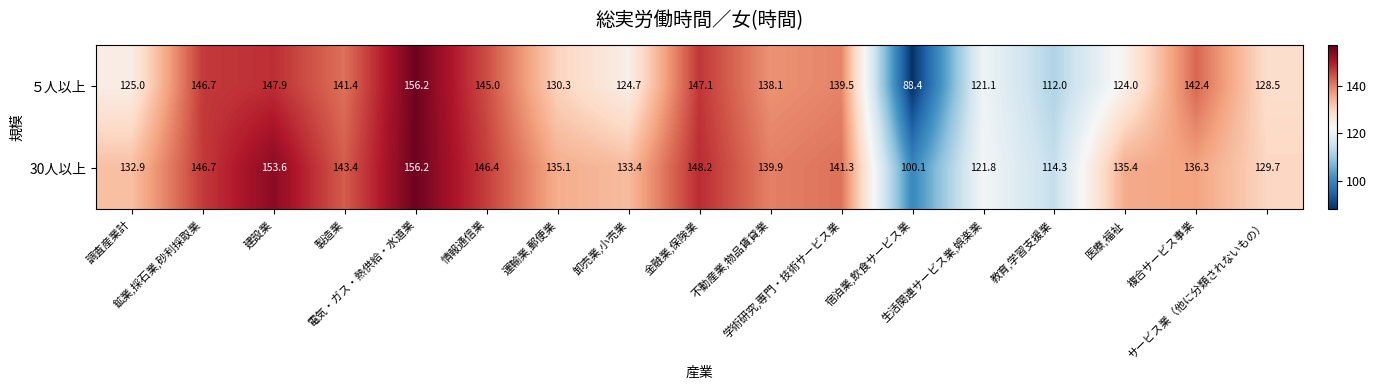

Rank the series at 製造業 from highest to lowest value.

30人以上, ５人以上